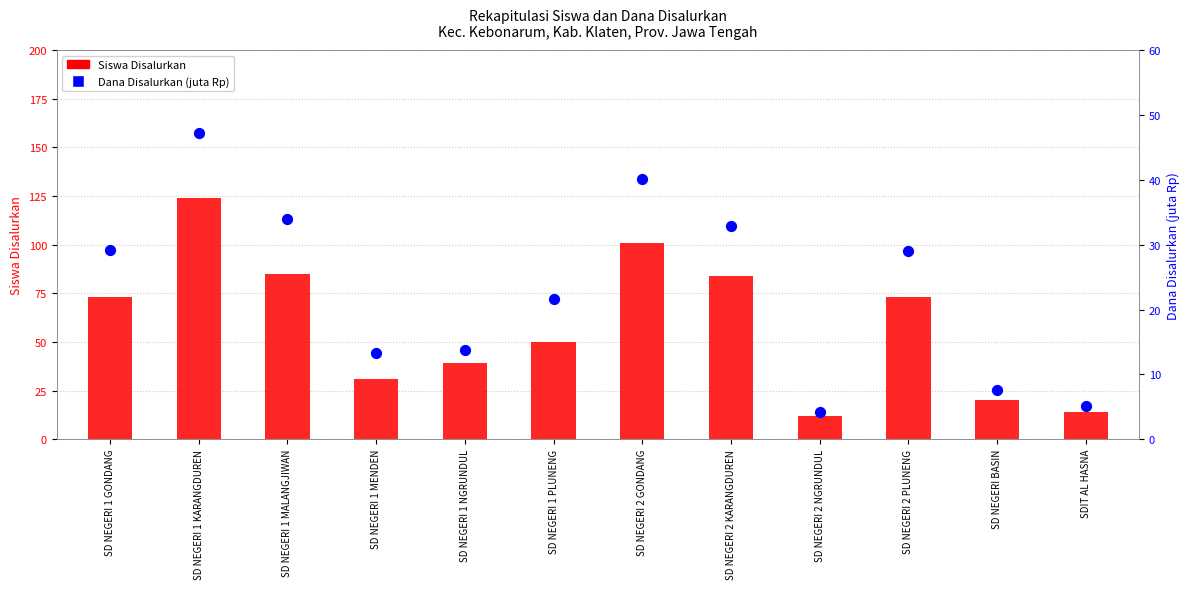

What are all the series names shown in the legend?

Siswa Disalurkan, Dana Disalurkan (juta Rp)